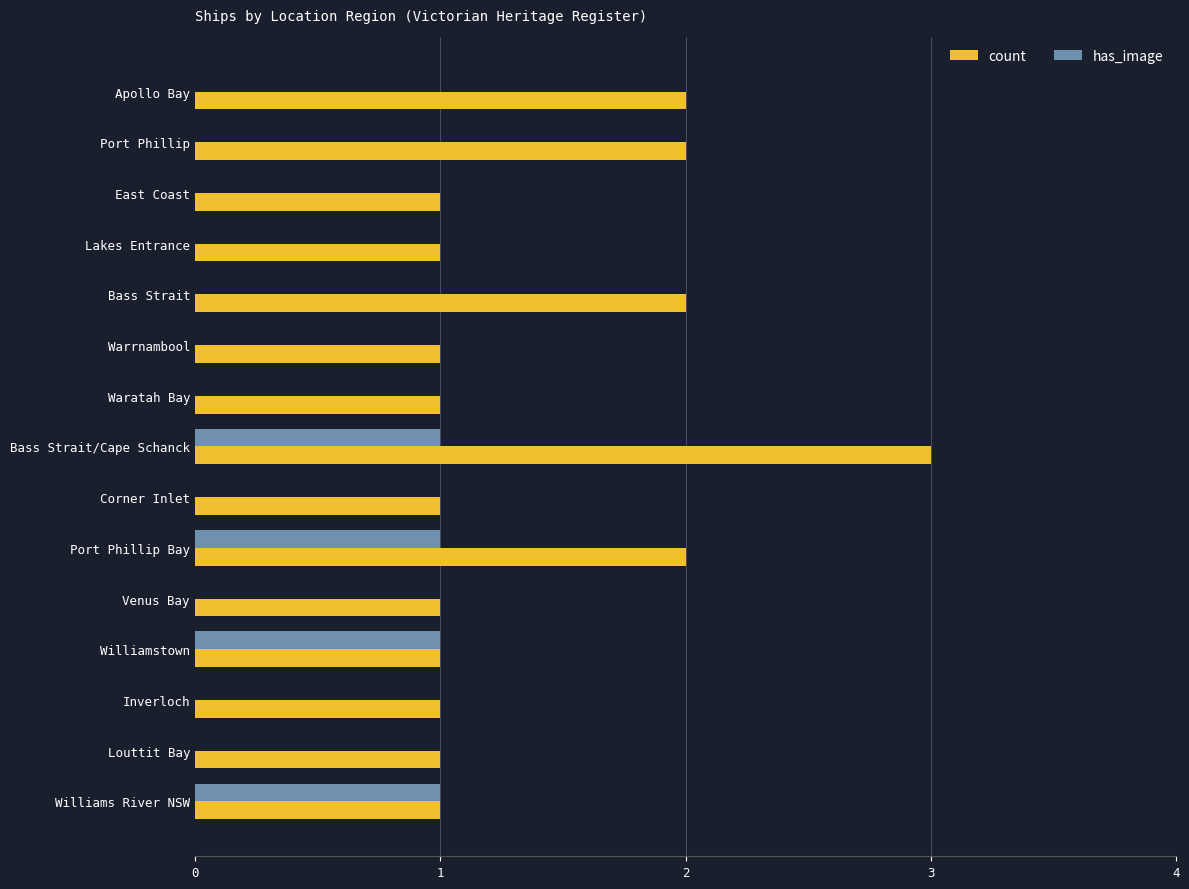

At which category is the sum across all series the highest?

Bass Strait/Cape Schanck